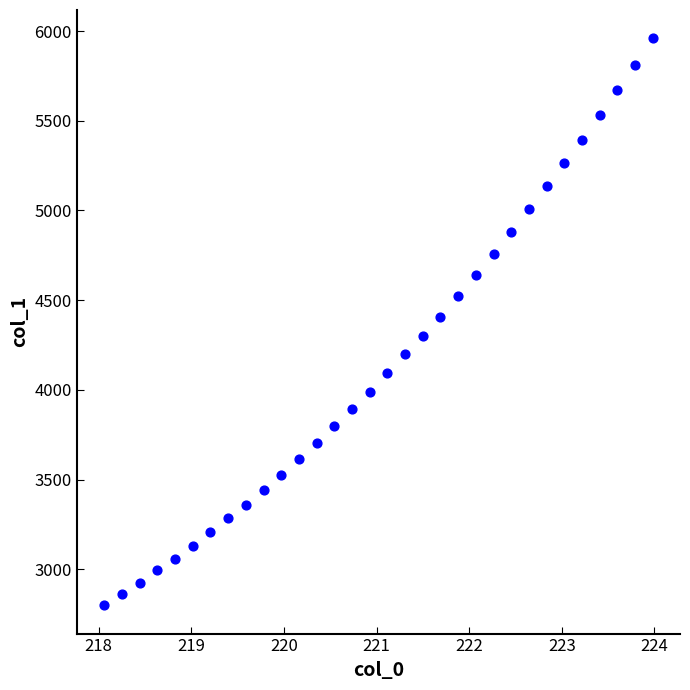

What is the range of Y values (max minus min)?

3159.7